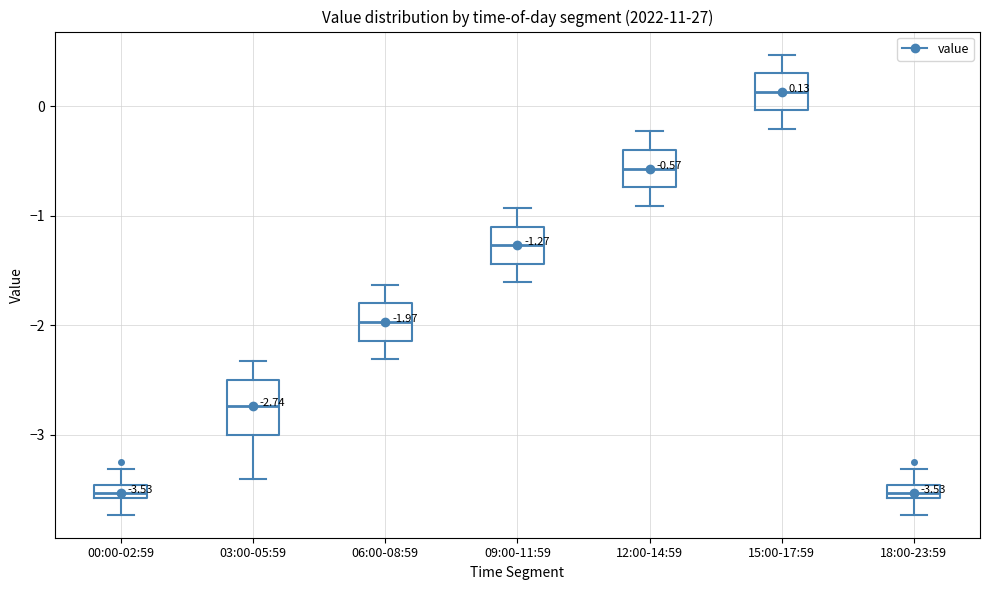

Comparing the boxes themselves (not the whiskers), which one is the tallest?

03:00-05:59